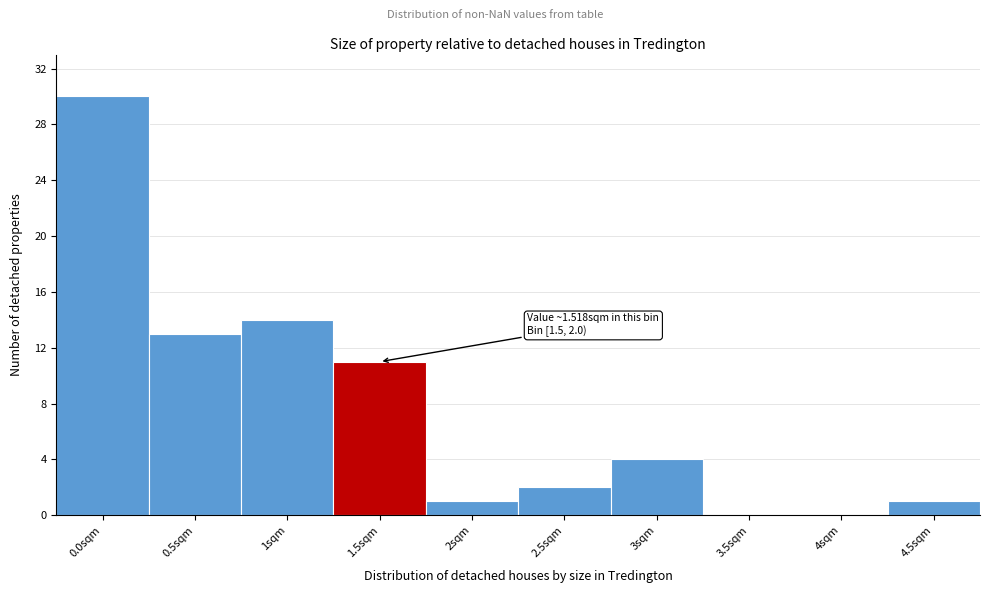

Reading right to left, list all the values displayed in this chart.

4.5sqm=1	4sqm=0	3.5sqm=0	3sqm=4	2.5sqm=2	2sqm=1	1.5sqm=11	1sqm=14	0.5sqm=13	0.0sqm=30